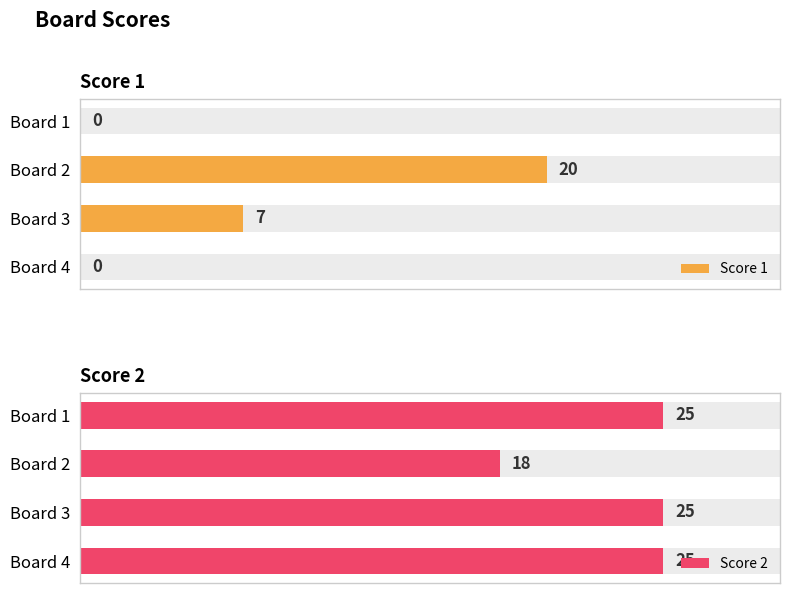

What is the maximum value for Score 1?

20